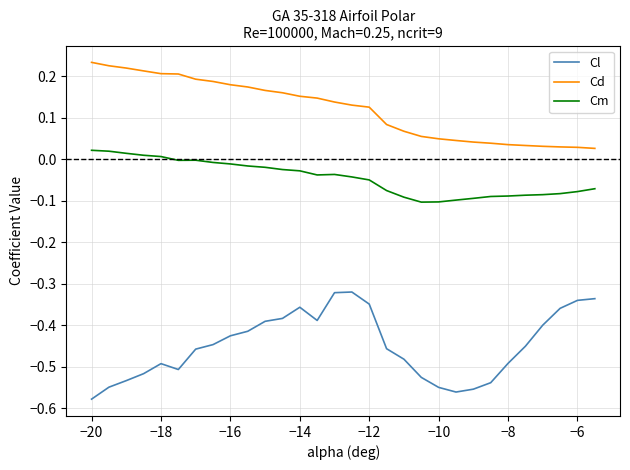

In Cl, how many points are lower than both neighbors (excluding endpoints)?

3